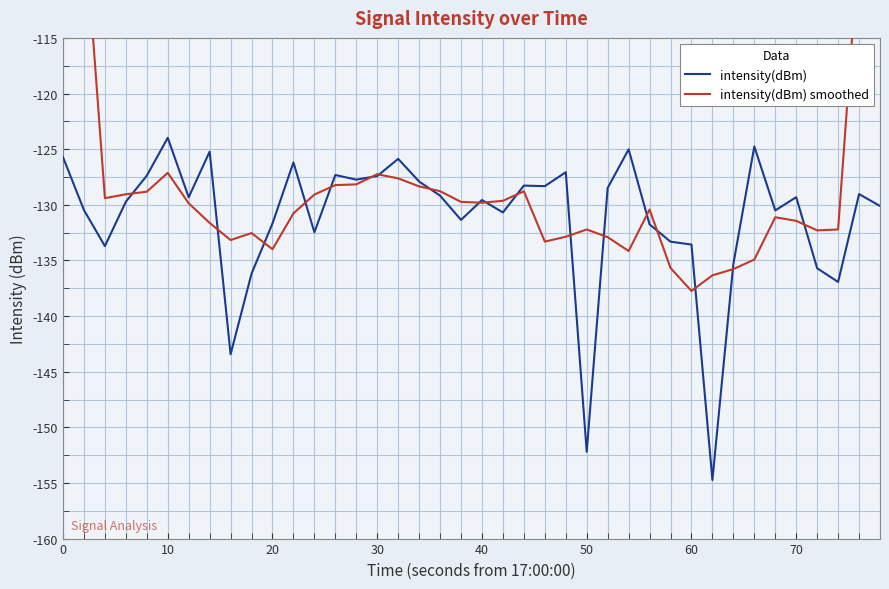

What are all the series names shown in the legend?

intensity(dBm), intensity(dBm) smoothed